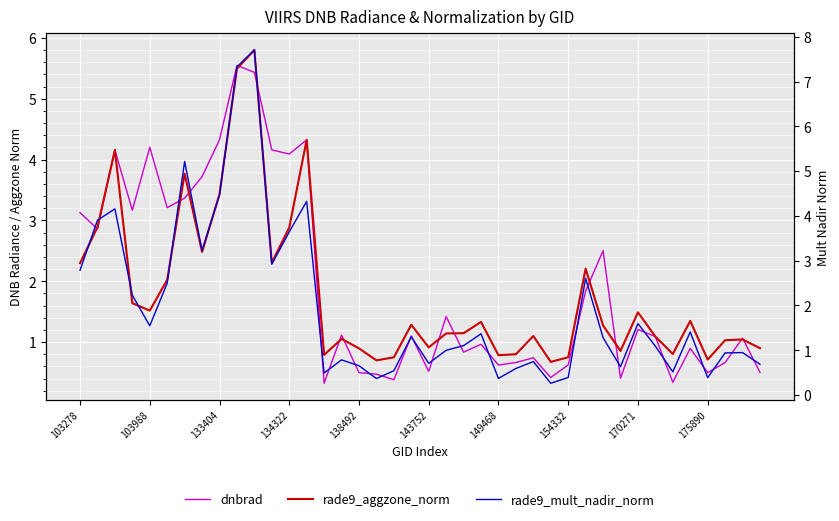

At which category is the sum across all series the highest?

10